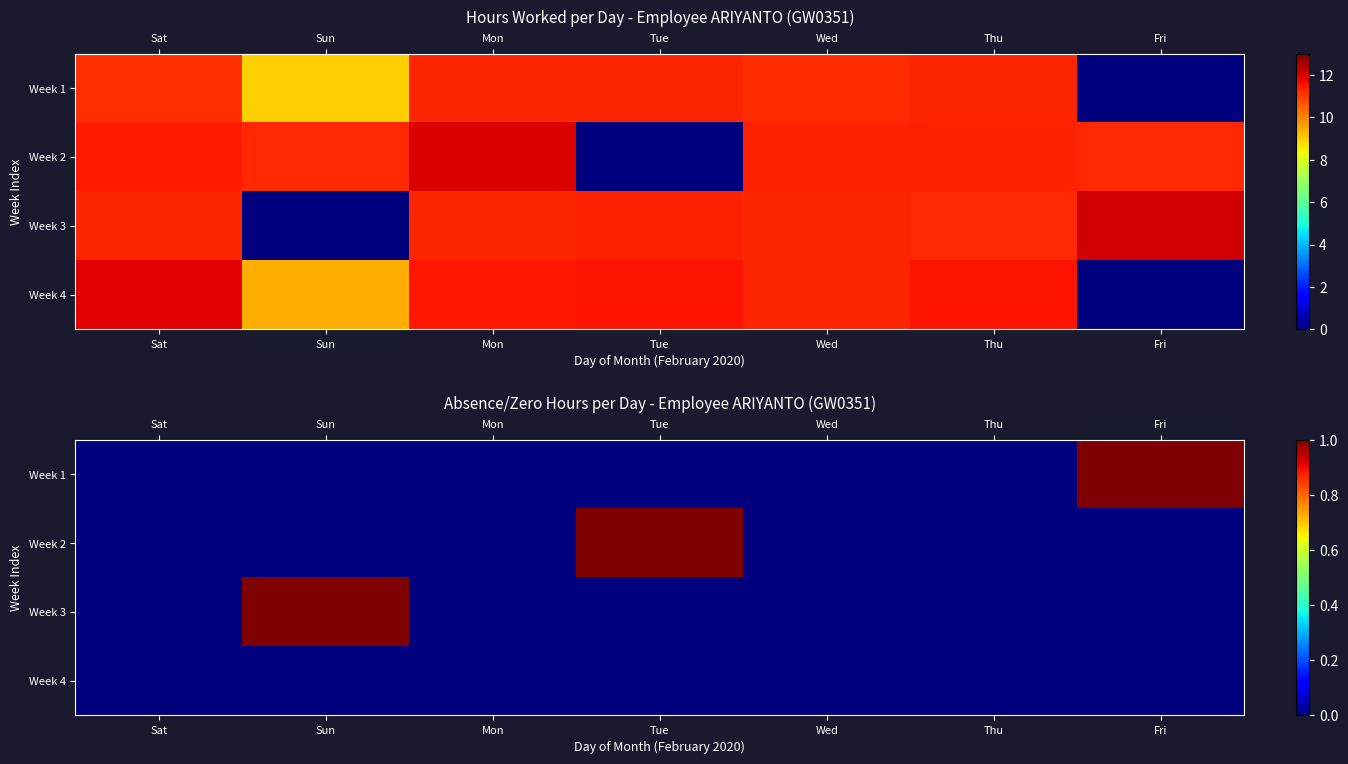

How many Week 3 values are between 0 and 1?

7